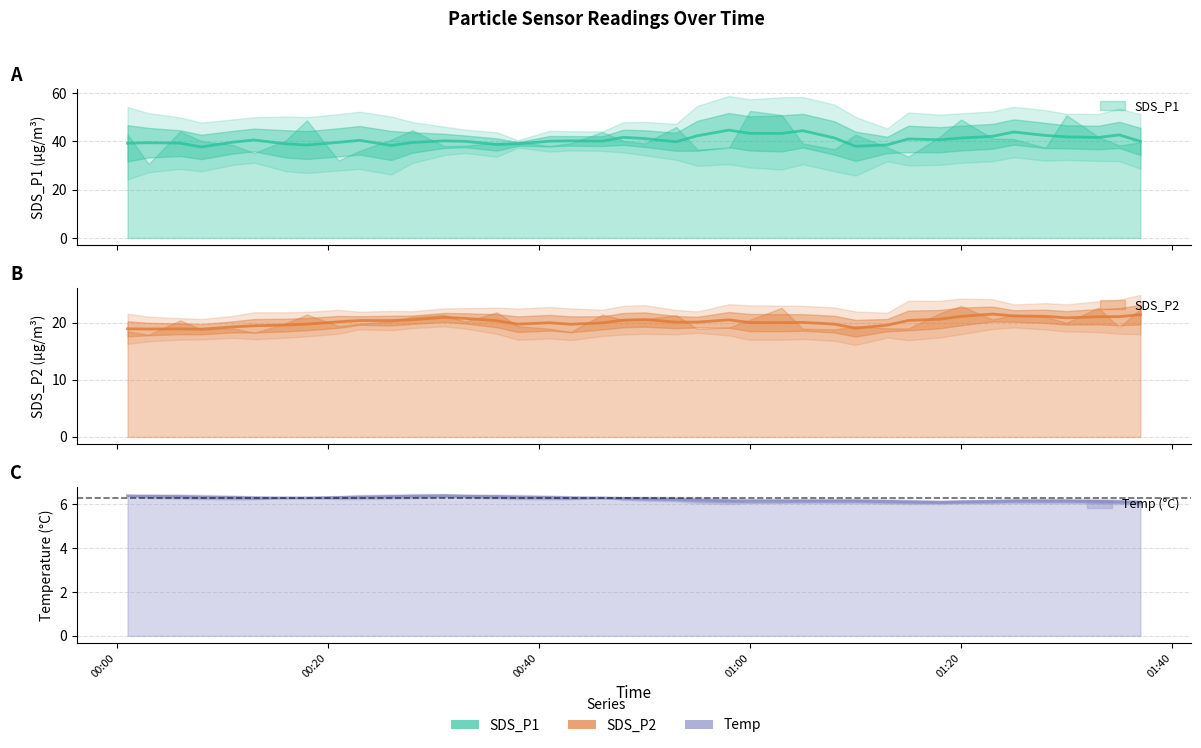

Reading left to right, extract all data points from this chart.

SDS_P1: 2022/11/30 00:01=43.0	2022/11/30 00:03=30.6	2022/11/30 00:06=44.2	2022/11/30 00:08=40.2	2022/11/30 00:11=38.5	2022/11/30 00:13=35.2	2022/11/30 00:16=40.4	2022/11/30 00:18=48.8	2022/11/30 00:21=32.1	2022/11/30 00:23=36.1	2022/11/30 00:26=40.8	2022/11/30 00:28=44.7	2022/11/30 00:31=38.1	2022/11/30 00:33=38.2	2022/11/30 00:36=39.5	2022/11/30 00:38=39.8	2022/11/30 00:41=38.1	2022/11/30 00:43=39.3	2022/11/30 00:46=43.9	2022/11/30 00:48=40.2	2022/11/30 00:50=39.2	2022/11/30 00:53=46.0	2022/11/30 00:55=36.7	2022/11/30 00:58=37.2	2022/11/30 01:00=52.7	2022/11/30 01:03=51.0	2022/11/30 01:05=39.2	2022/11/30 01:08=36.8	2022/11/30 01:10=42.8	2022/11/30 01:13=37.6	2022/11/30 01:15=33.7	2022/11/30 01:18=42.0	2022/11/30 01:20=49.1	2022/11/30 01:23=41.2	2022/11/30 01:25=41.0	2022/11/30 01:28=37.4	2022/11/30 01:30=50.9	2022/11/30 01:33=42.0	2022/11/30 01:35=38.3	2022/11/30 01:37=39.7
SDS_P2: 2022/11/30 00:01=18.5	2022/11/30 00:03=17.9	2022/11/30 00:06=20.4	2022/11/30 00:08=18.8	2022/11/30 00:11=19.0	2022/11/30 00:13=18.2	2022/11/30 00:16=19.9	2022/11/30 00:18=21.4	2022/11/30 00:21=19.4	2022/11/30 00:23=19.8	2022/11/30 00:26=20.2	2022/11/30 00:28=21.0	2022/11/30 00:31=21.4	2022/11/30 00:33=20.2	2022/11/30 00:36=21.8	2022/11/30 00:38=19.4	2022/11/30 00:41=18.9	2022/11/30 00:43=18.4	2022/11/30 00:46=21.4	2022/11/30 00:48=20.5	2022/11/30 00:50=20.6	2022/11/30 00:53=21.3	2022/11/30 00:55=18.9	2022/11/30 00:58=19.1	2022/11/30 01:00=20.5	2022/11/30 01:03=22.6	2022/11/30 01:05=18.9	2022/11/30 01:08=18.8	2022/11/30 01:10=19.4	2022/11/30 01:13=19.0	2022/11/30 01:15=19.0	2022/11/30 01:18=21.6	2022/11/30 01:20=22.9	2022/11/30 01:23=20.5	2022/11/30 01:25=21.4	2022/11/30 01:28=21.0	2022/11/30 01:30=20.0	2022/11/30 01:33=22.6	2022/11/30 01:35=19.2	2022/11/30 01:37=22.4
Temp: 2022/11/30 00:01=6.4	2022/11/30 00:03=6.4	2022/11/30 00:06=6.4	2022/11/30 00:08=6.3	2022/11/30 00:11=6.3	2022/11/30 00:13=6.3	2022/11/30 00:16=6.3	2022/11/30 00:18=6.3	2022/11/30 00:21=6.3	2022/11/30 00:23=6.3	2022/11/30 00:26=6.4	2022/11/30 00:28=6.4	2022/11/30 00:31=6.4	2022/11/30 00:33=6.4	2022/11/30 00:36=6.4	2022/11/30 00:38=6.3	2022/11/30 00:41=6.3	2022/11/30 00:43=6.3	2022/11/30 00:46=6.3	2022/11/30 00:48=6.3	2022/11/30 00:50=6.3	2022/11/30 00:53=6.2	2022/11/30 00:55=6.2	2022/11/30 00:58=6.2	2022/11/30 01:00=6.1	2022/11/30 01:03=6.1	2022/11/30 01:05=6.2	2022/11/30 01:08=6.2	2022/11/30 01:10=6.2	2022/11/30 01:13=6.1	2022/11/30 01:15=6.1	2022/11/30 01:18=6.1	2022/11/30 01:20=6.1	2022/11/30 01:23=6.1	2022/11/30 01:25=6.2	2022/11/30 01:28=6.2	2022/11/30 01:30=6.2	2022/11/30 01:33=6.1	2022/11/30 01:35=6.1	2022/11/30 01:37=6.1